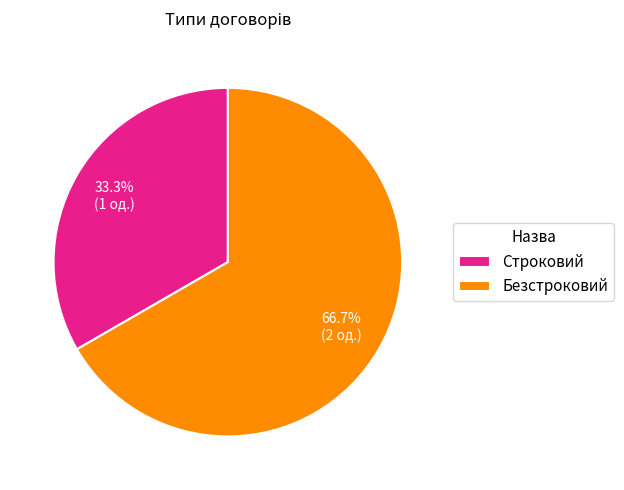

To the nearest percent, what percentage of the pie is Безстроковий?

67%